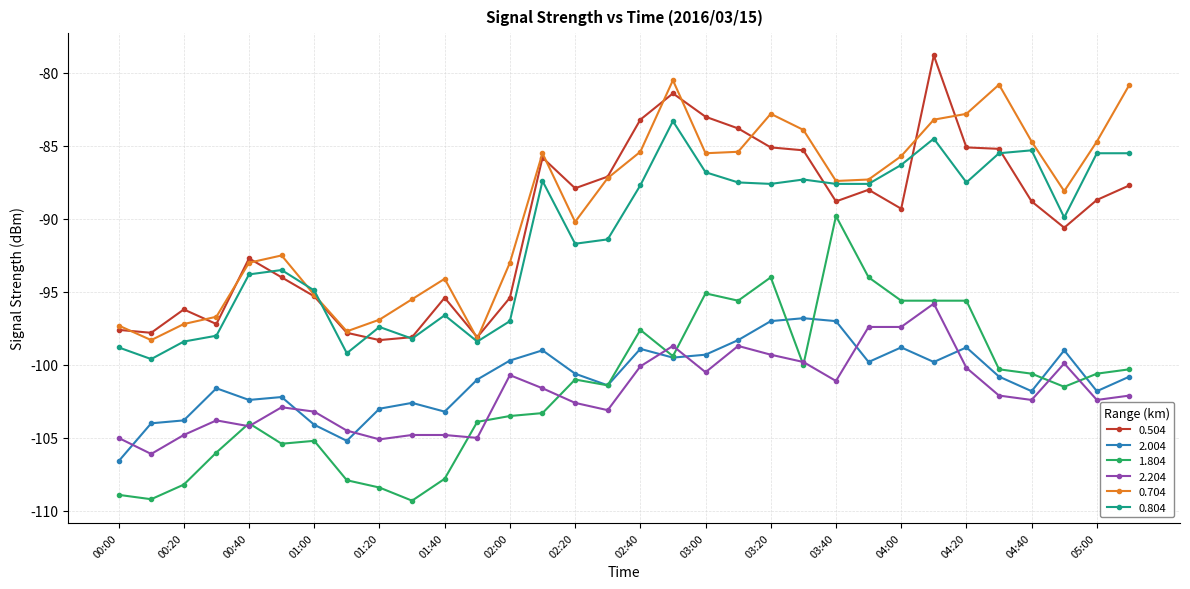

After their last crossing, which series has the higher values: 0.804 or 0.504?

0.804